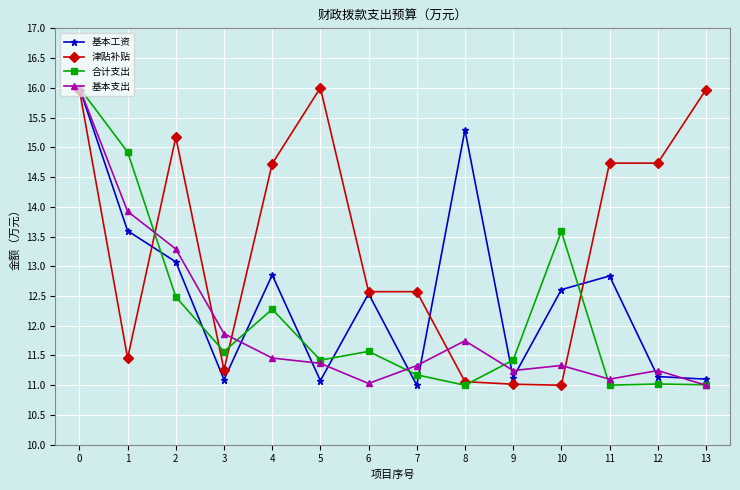

Is it true that 基本工资 equals 16.0 at 0?

True